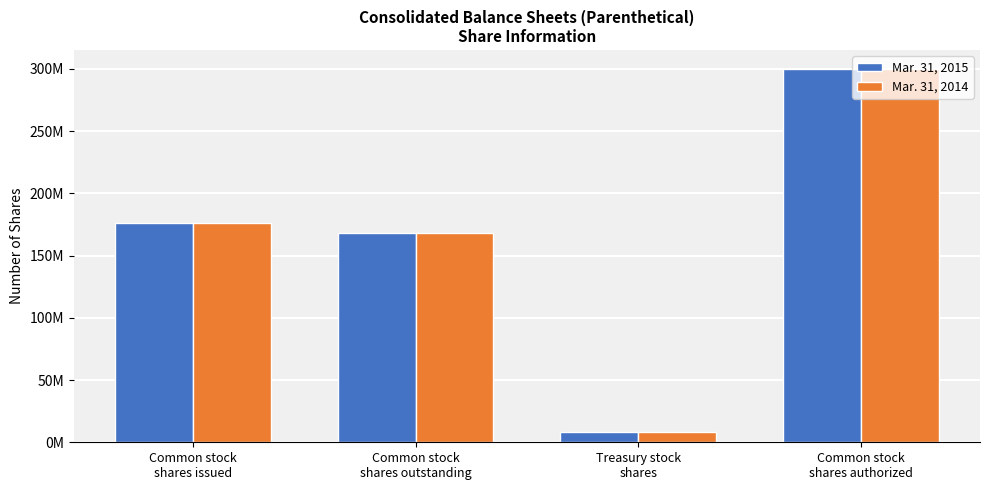

Which has a higher value, Treasury stock
shares or Common stock
shares authorized?

Common stock
shares authorized